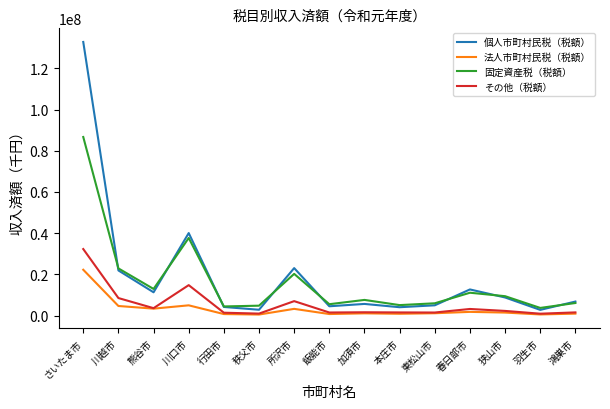

Is it true that 固定資産税（税額） equals 5132936 at 春日部市?

False